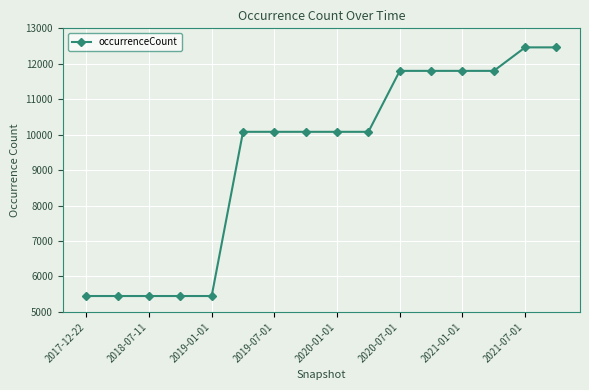

What is the value of the 7th point from the left?

10081